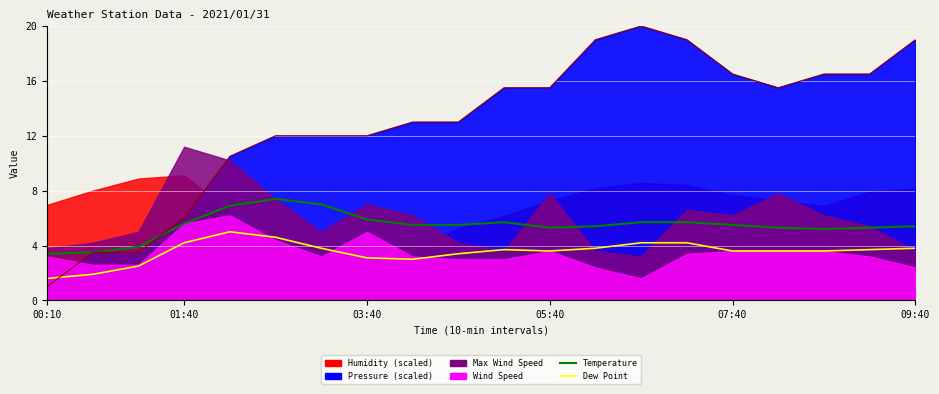

The Temperature series shows 1.9 at 05:40. True or false?

False